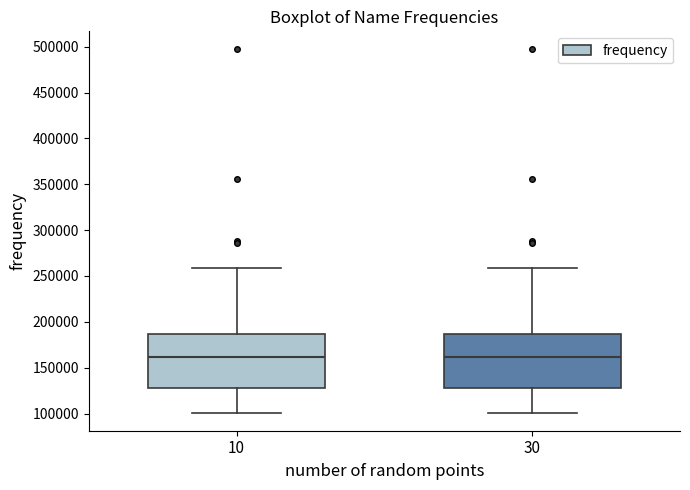

Reading left to right, transcribe this box plot: for each box, give where its median line is, the range the box spans, and where its two whiskers end, as read against the y-axis. The values are not printed on the chart, so give them approximately, as read against the axis.

10: median 160000, box 130000 to 185000, whiskers 100000 to 260000
30: median 160000, box 130000 to 185000, whiskers 100000 to 260000